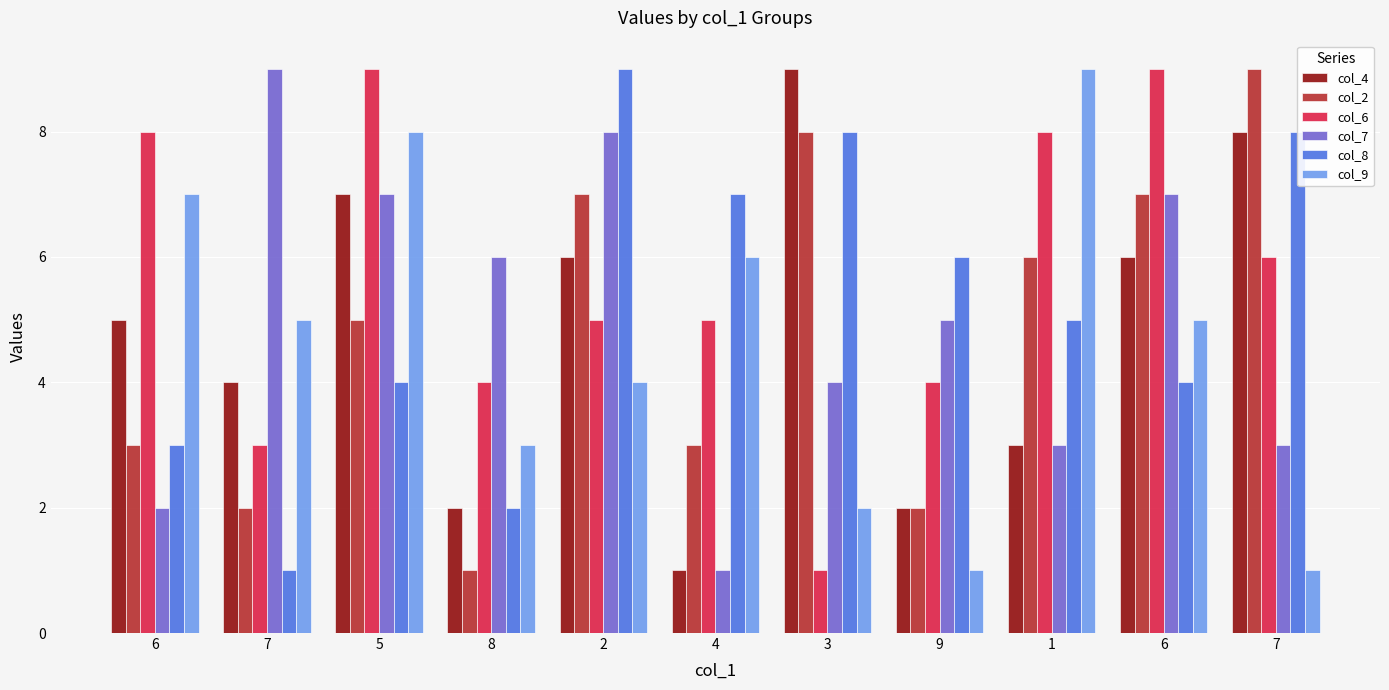

Reading left to right, list all the values displayed in this chart.

col_4: 6=5	7=4	5=7	8=2	2=6	4=1	3=9	9=2	1=3	6=6	7=8
col_2: 6=3	7=2	5=5	8=1	2=7	4=3	3=8	9=2	1=6	6=7	7=9
col_6: 6=8	7=3	5=9	8=4	2=5	4=5	3=1	9=4	1=8	6=9	7=6
col_7: 6=2	7=9	5=7	8=6	2=8	4=1	3=4	9=5	1=3	6=7	7=3
col_8: 6=3	7=1	5=4	8=2	2=9	4=7	3=8	9=6	1=5	6=4	7=8
col_9: 6=7	7=5	5=8	8=3	2=4	4=6	3=2	9=1	1=9	6=5	7=1